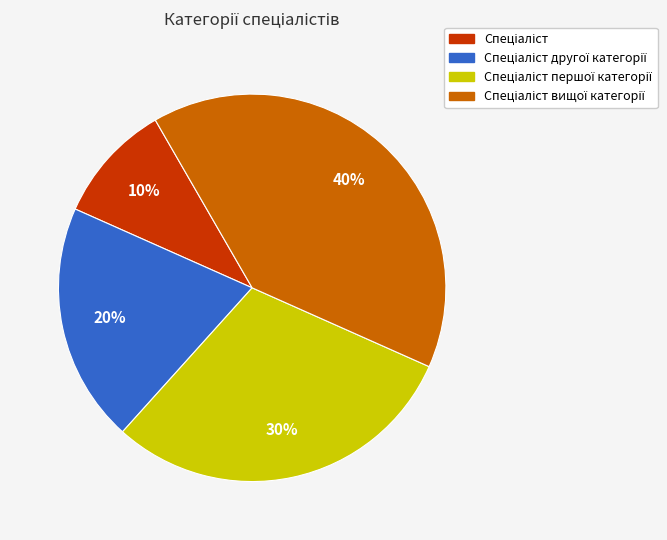

To the nearest percent, what is the average slice percentage?

25%